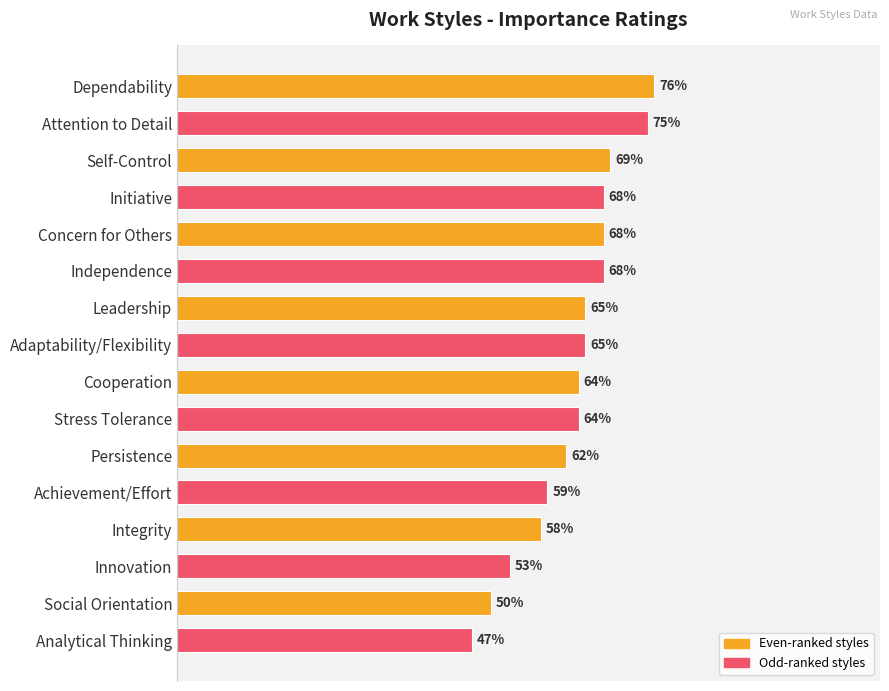

Between Cooperation and Attention to Detail, which is larger?

Attention to Detail